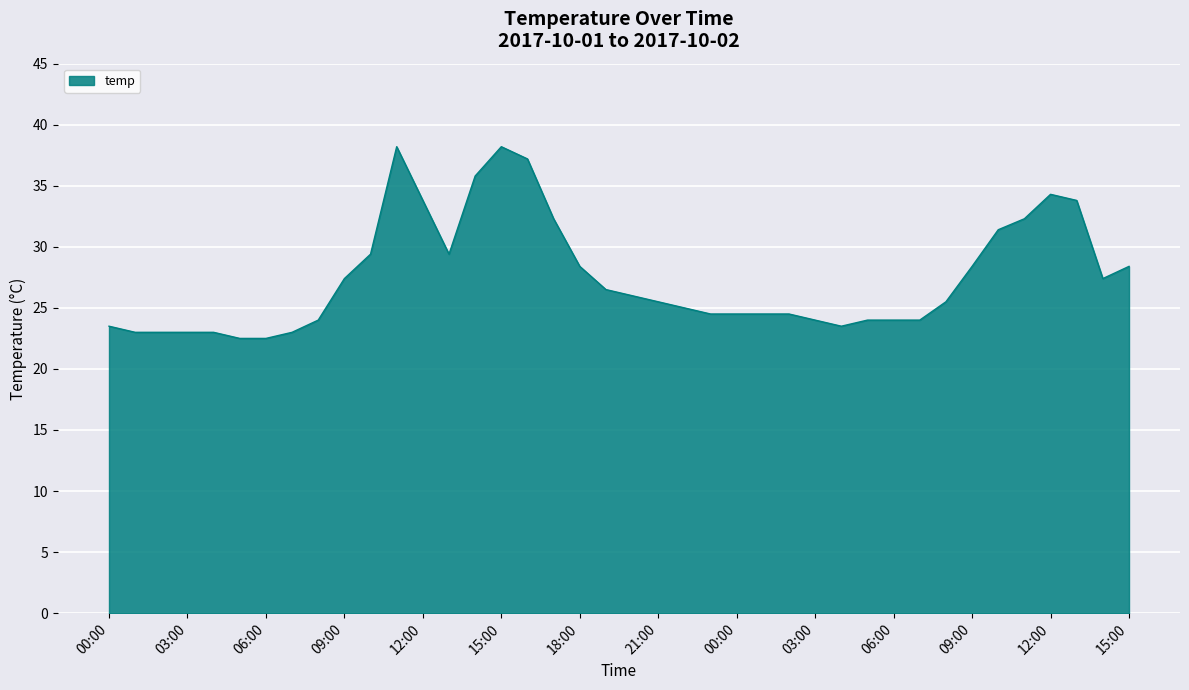

How many lines are shown in the chart?

1